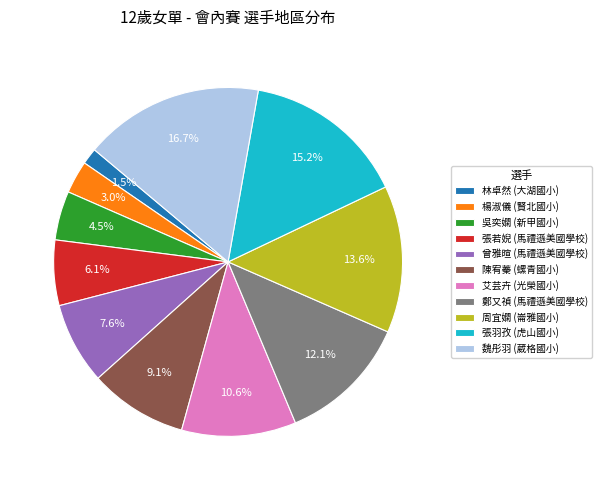

Count the number of slices in the pie.

11